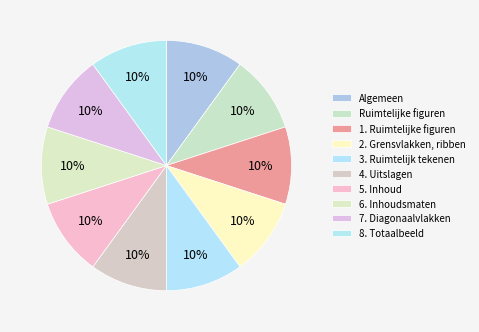

Which slice is the largest?

8. Totaalbeeld